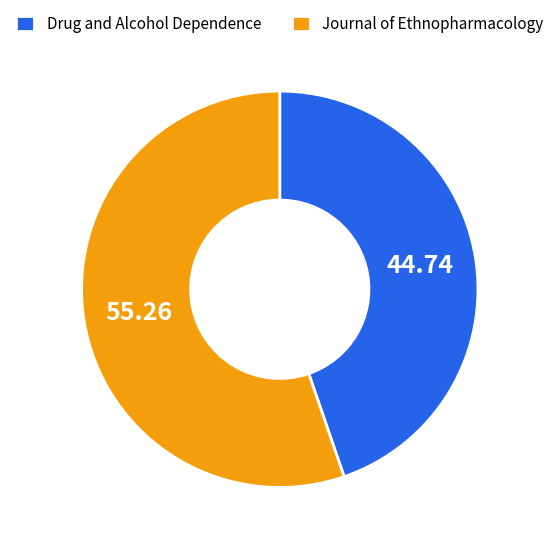

How many segments does this pie chart have?

2